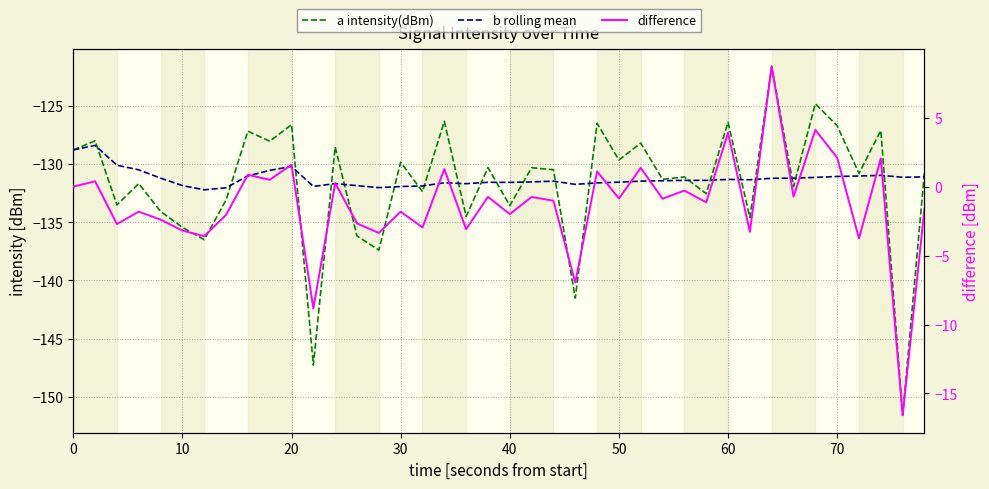

True or false: b rolling mean and difference intersect in this chart.

False